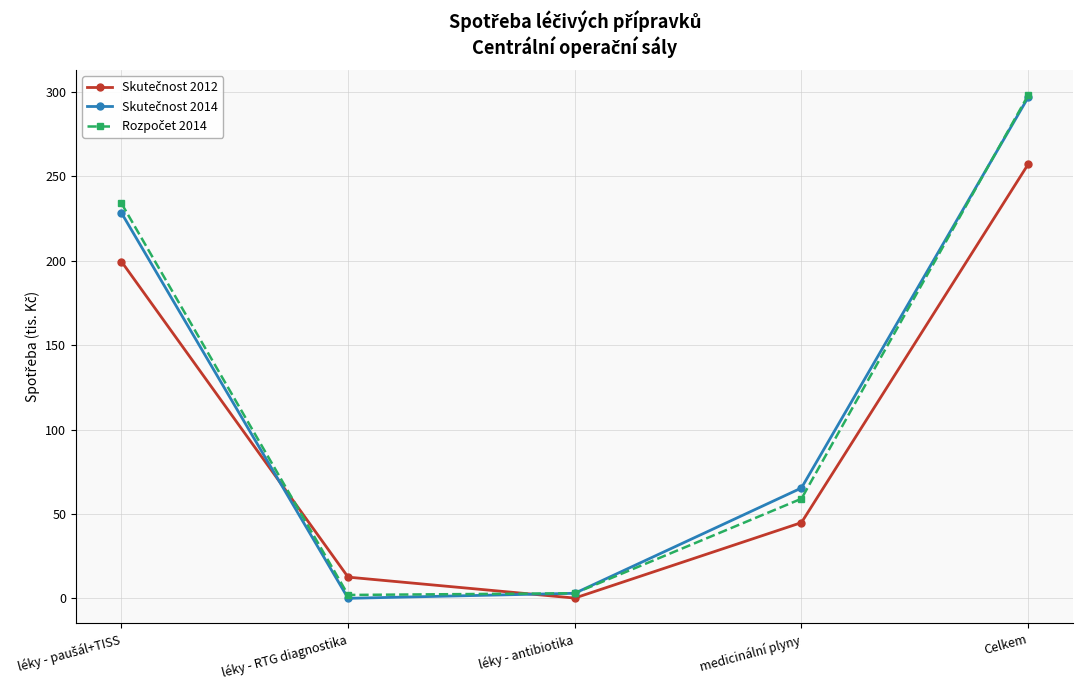

Does the chart display data point markers on the line(s)?

Yes